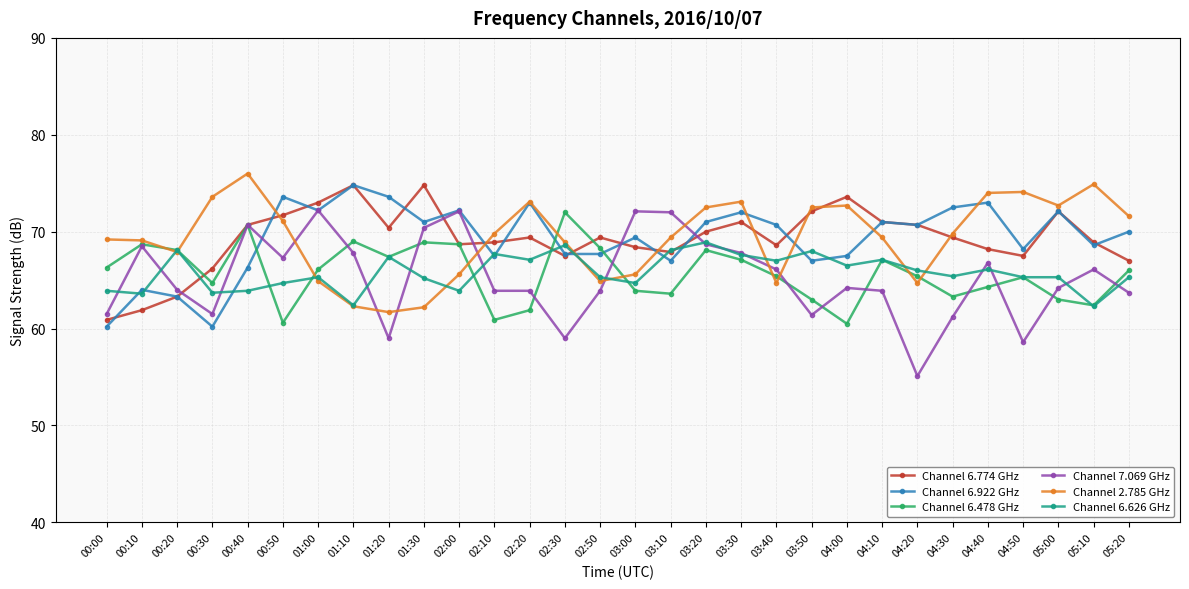

Between 00:00 and 02:00, which series saw the biggest shift?

Channel 6.922 GHz